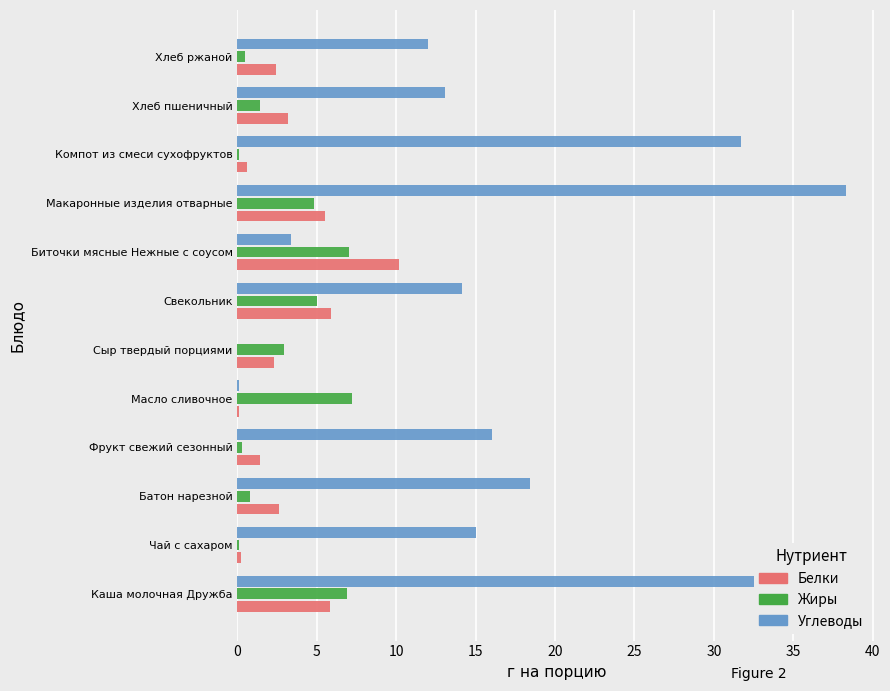

True or false: Углеводы has a value of 14.1 at Свекольник.

True